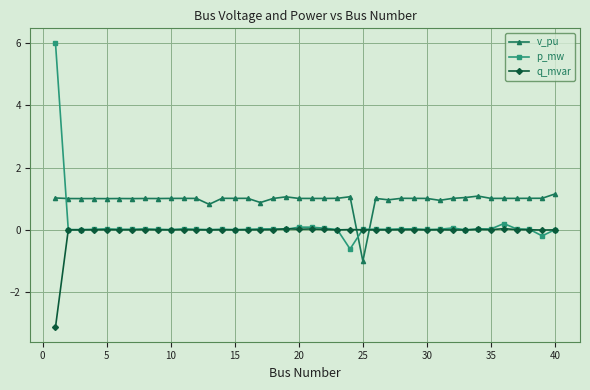

Which series has the largest total across all categories?

v_pu